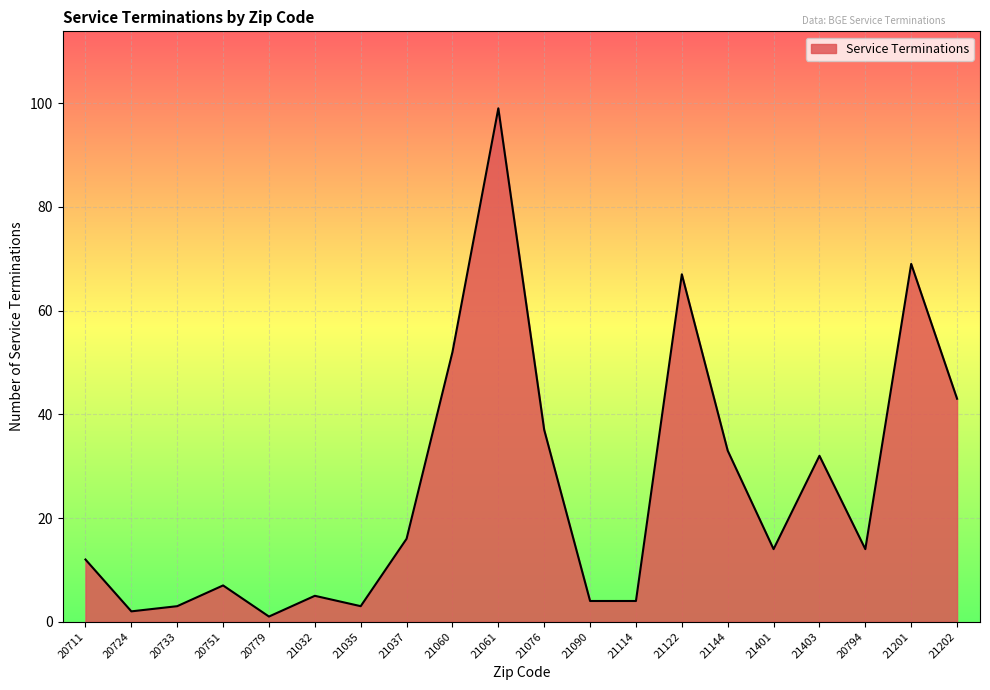

Approximately how many times larger is the value at 21114 compared to 21032?

0.8